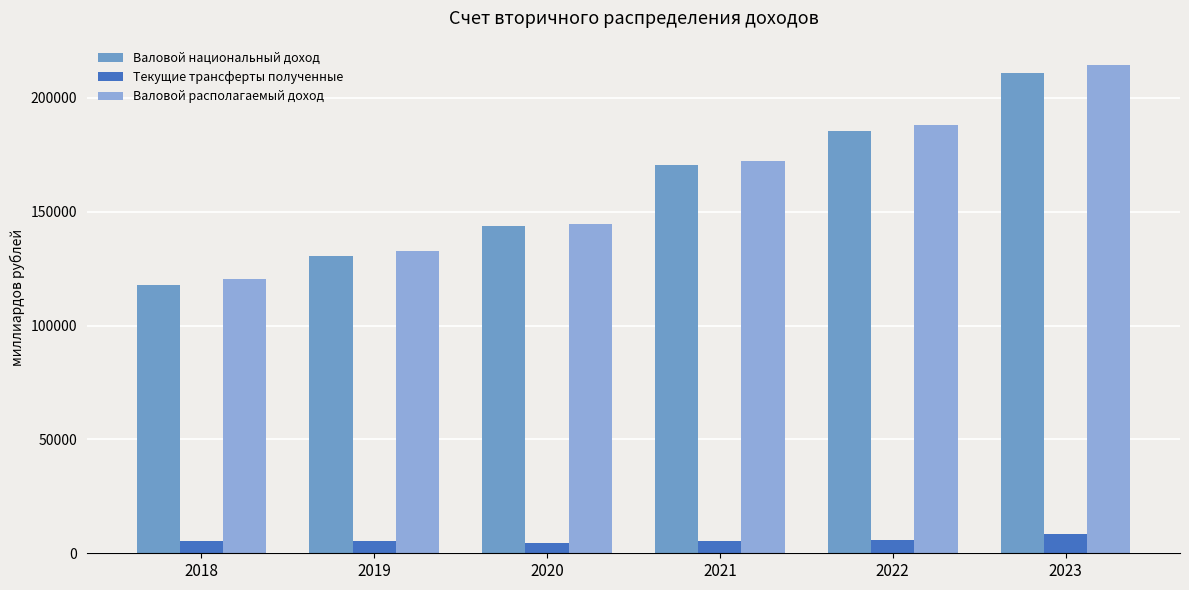

At 2023, list the series in order from smallest to largest.

Текущие трансферты полученные, Валовой национальный доход, Валовой располагаемый доход